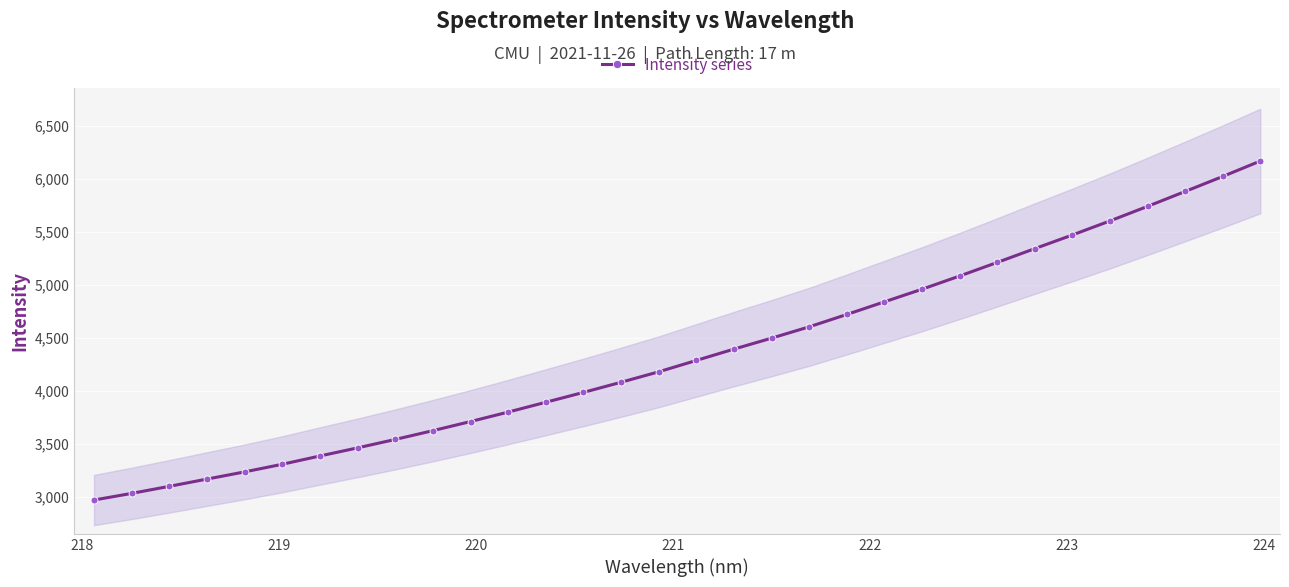

How many distinct data groups are displayed?

1